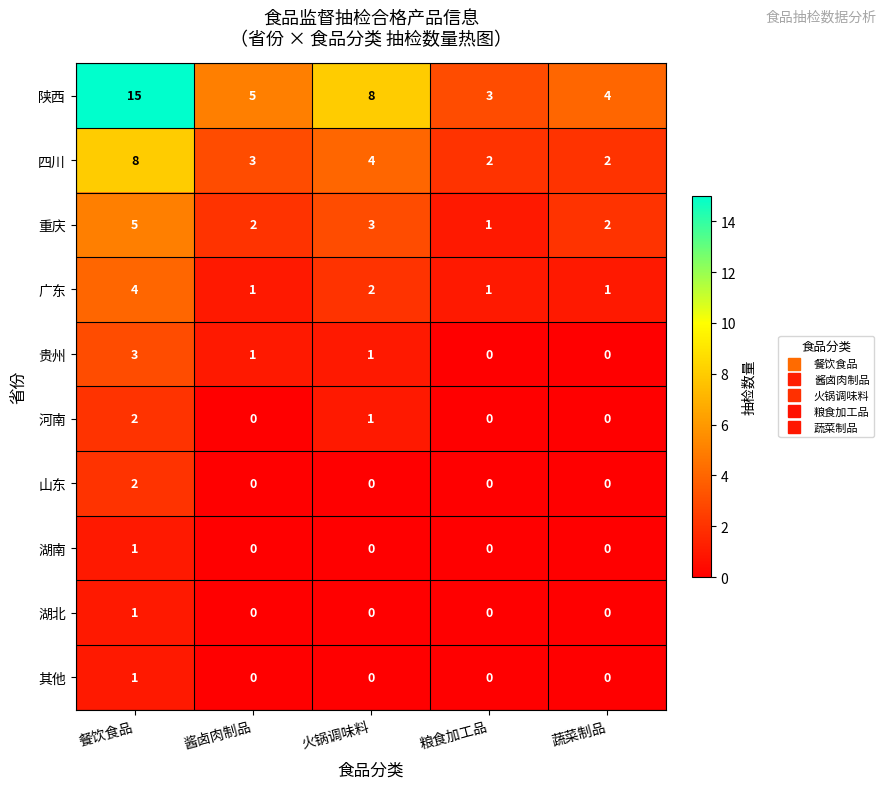

Which category has the highest value across all series?

餐饮食品